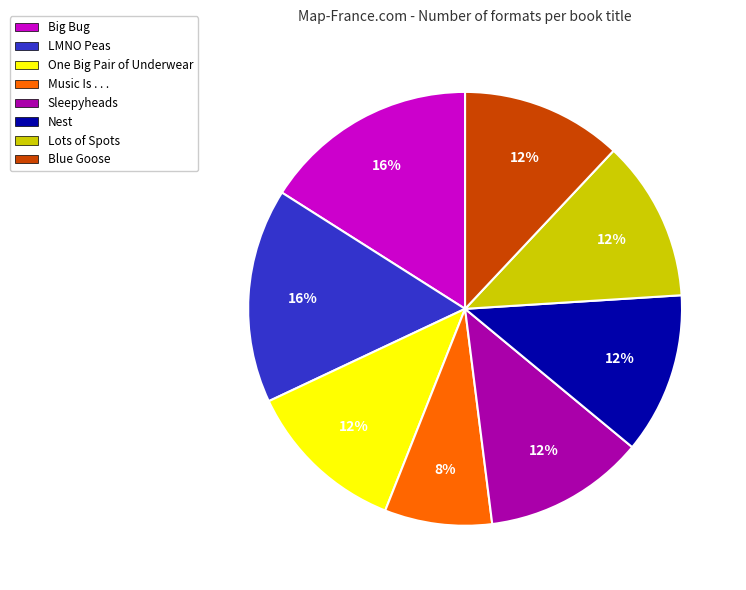

What is the smallest slice in the pie chart?

Music Is . . .